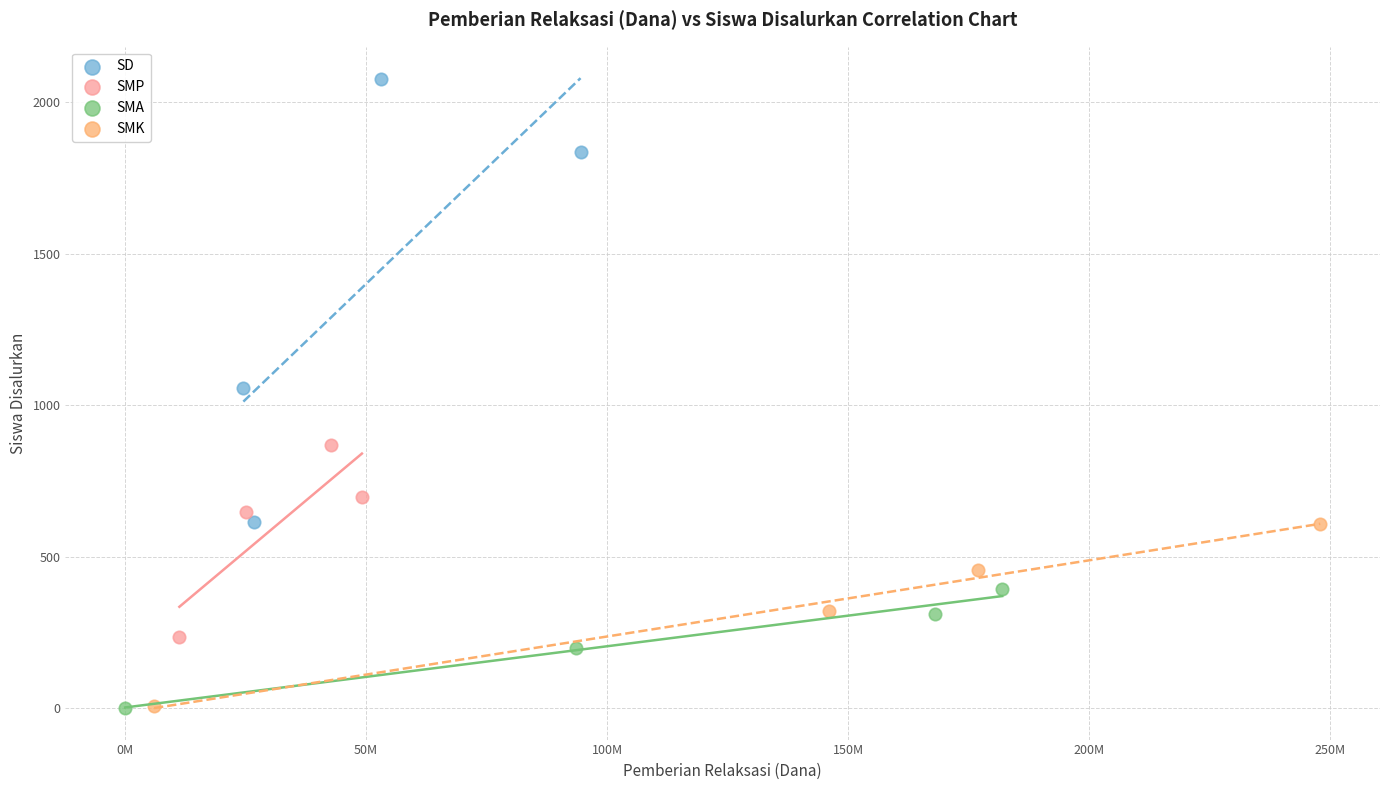

Which series has the largest Y range (max minus min)?

SD